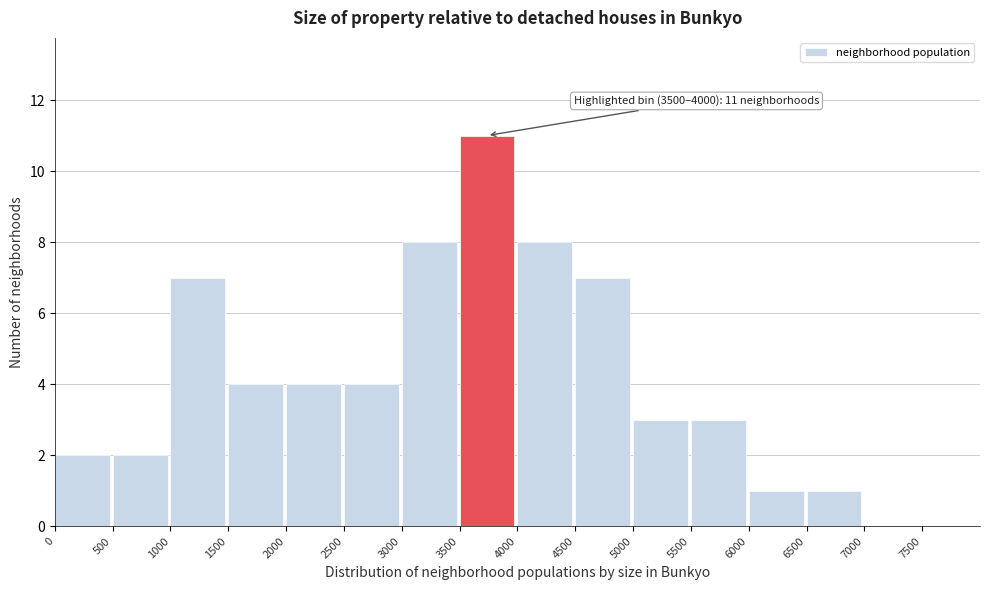

Which range on the x-axis has the tallest bar?

3500 to 4000